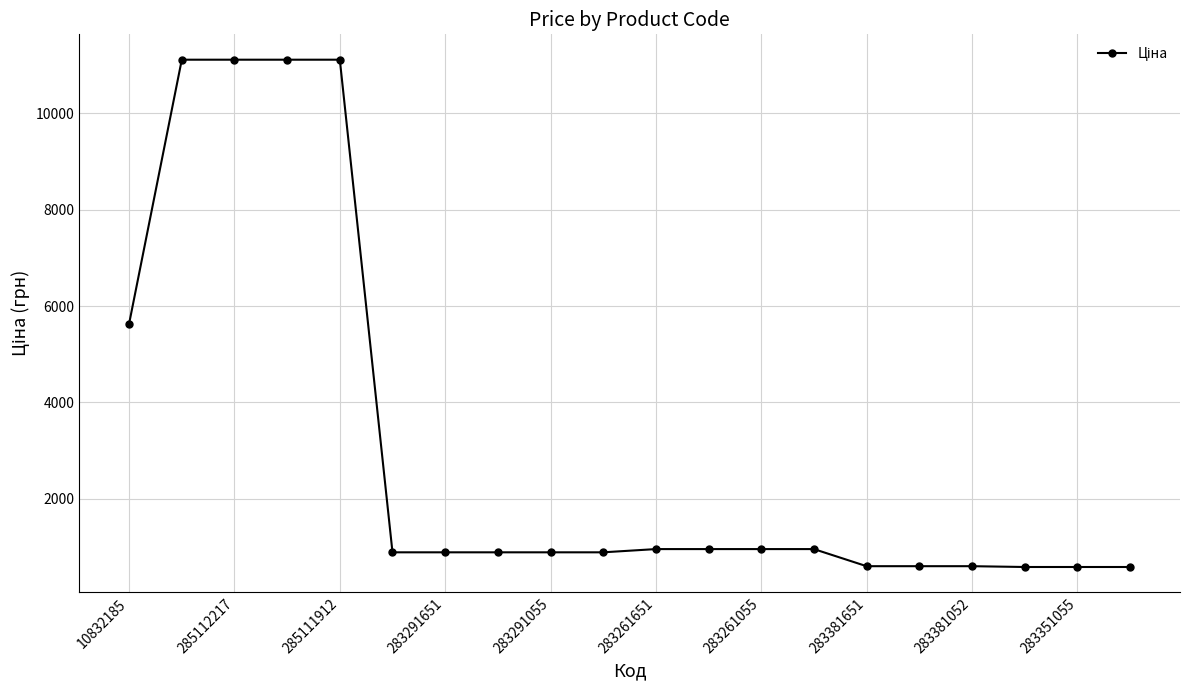

What is the average value?

3096.5